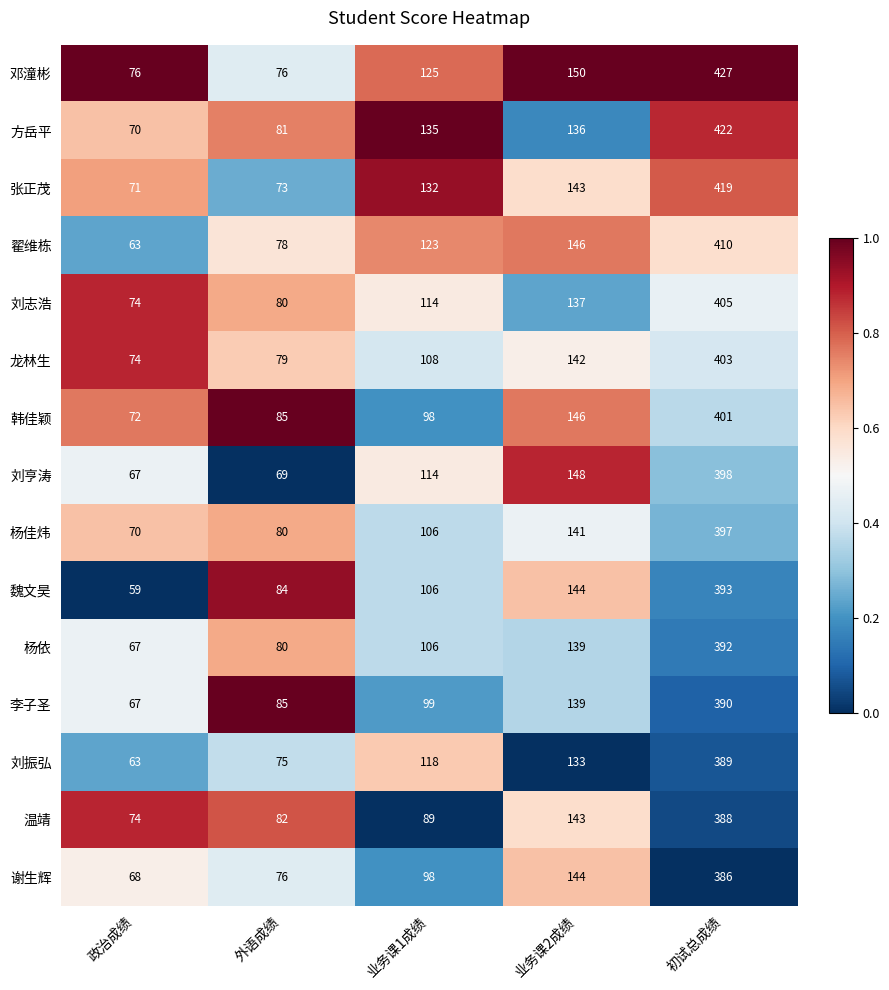

Rank the series at 初试总成绩 from lowest to highest value.

谢生辉, 温靖, 刘振弘, 李子圣, 杨依, 魏文昊, 杨佳炜, 刘亨涛, 韩佳颖, 龙林生, 刘志浩, 翟维栋, 张正茂, 方岳平, 邓潼彬